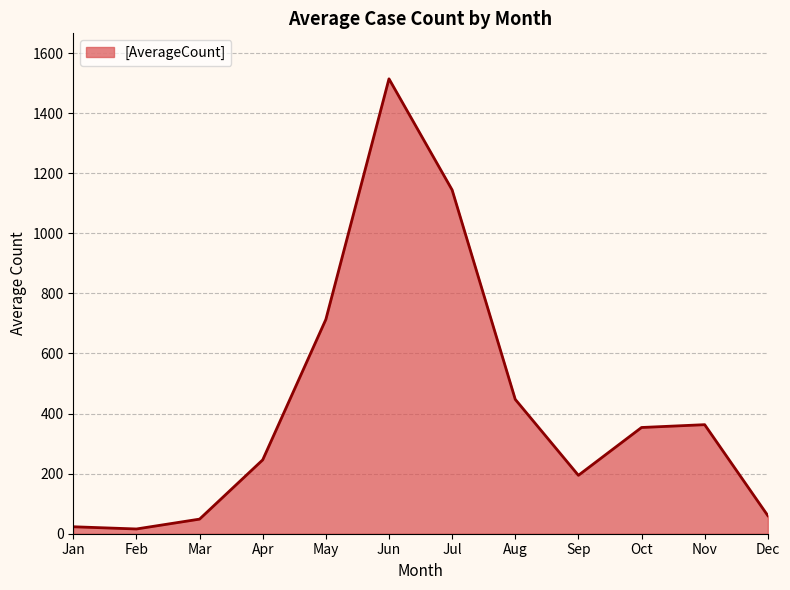

How many lines are shown in the chart?

1